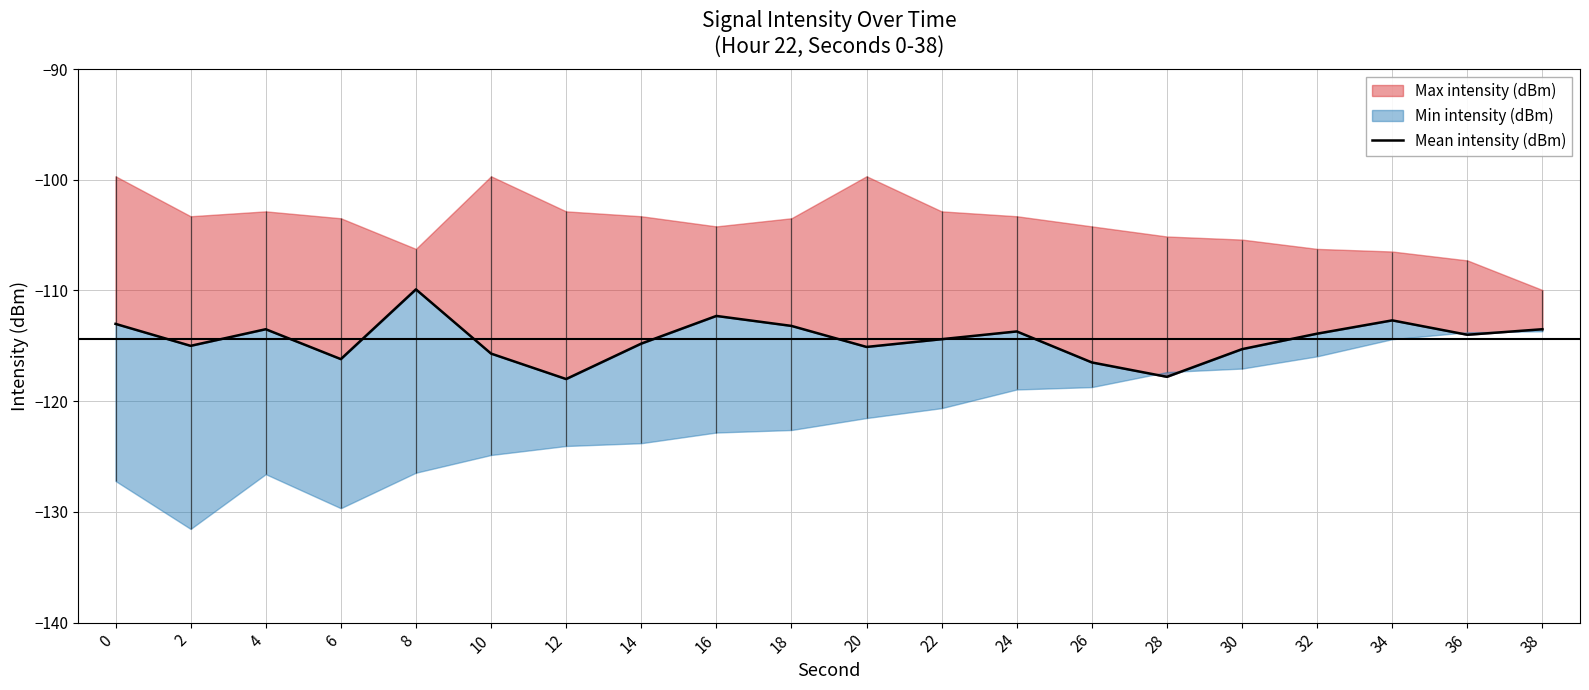

True or false: there are more than 1 points higher than both neighbors.

True